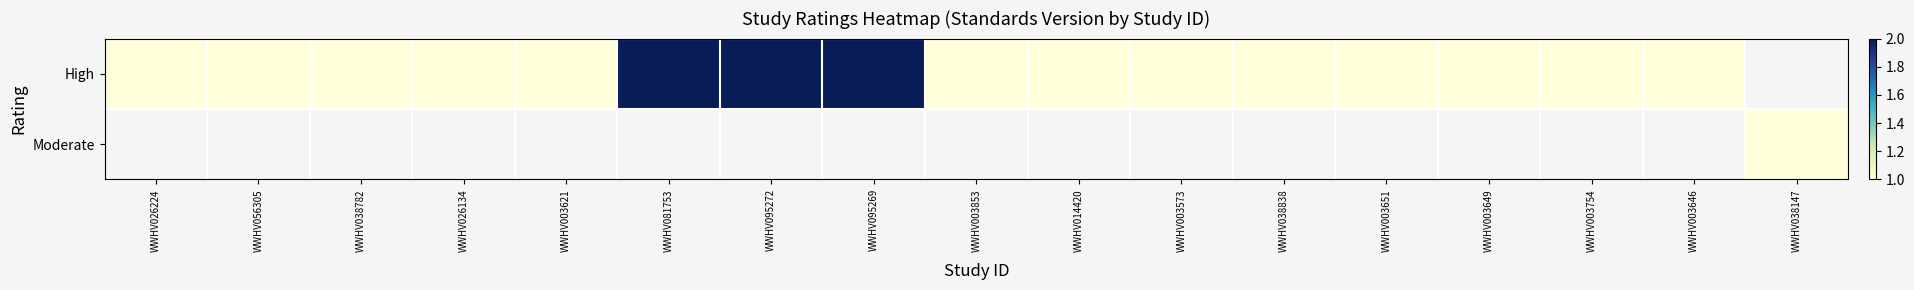

At which label does Moderate reach its minimum?

WWHV026224